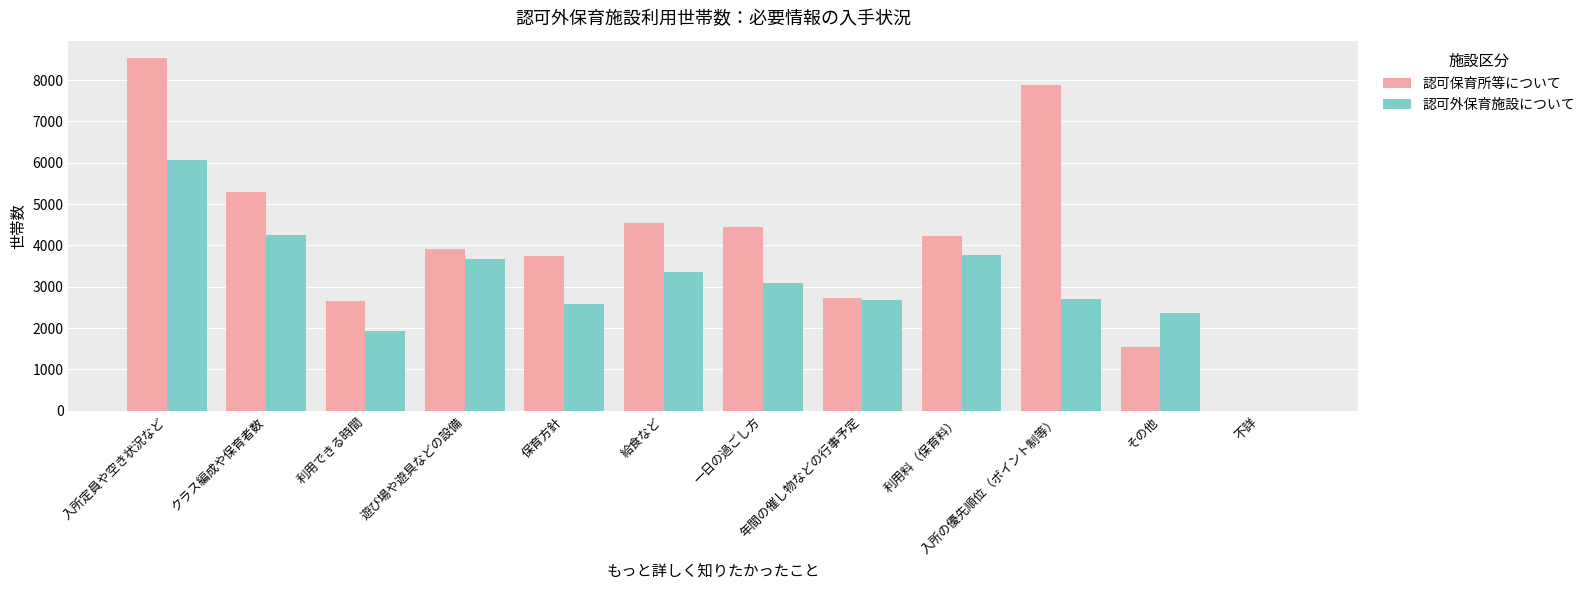

What is the sum of the 認可外保育施設について values at 遊び場や遊具などの設備 and 一日の過ごし方?

6740